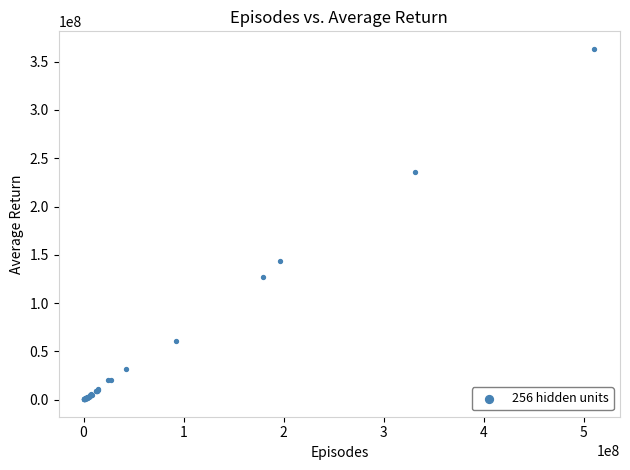

What Y value in the scatter plot is closest to 181853416?

143572001